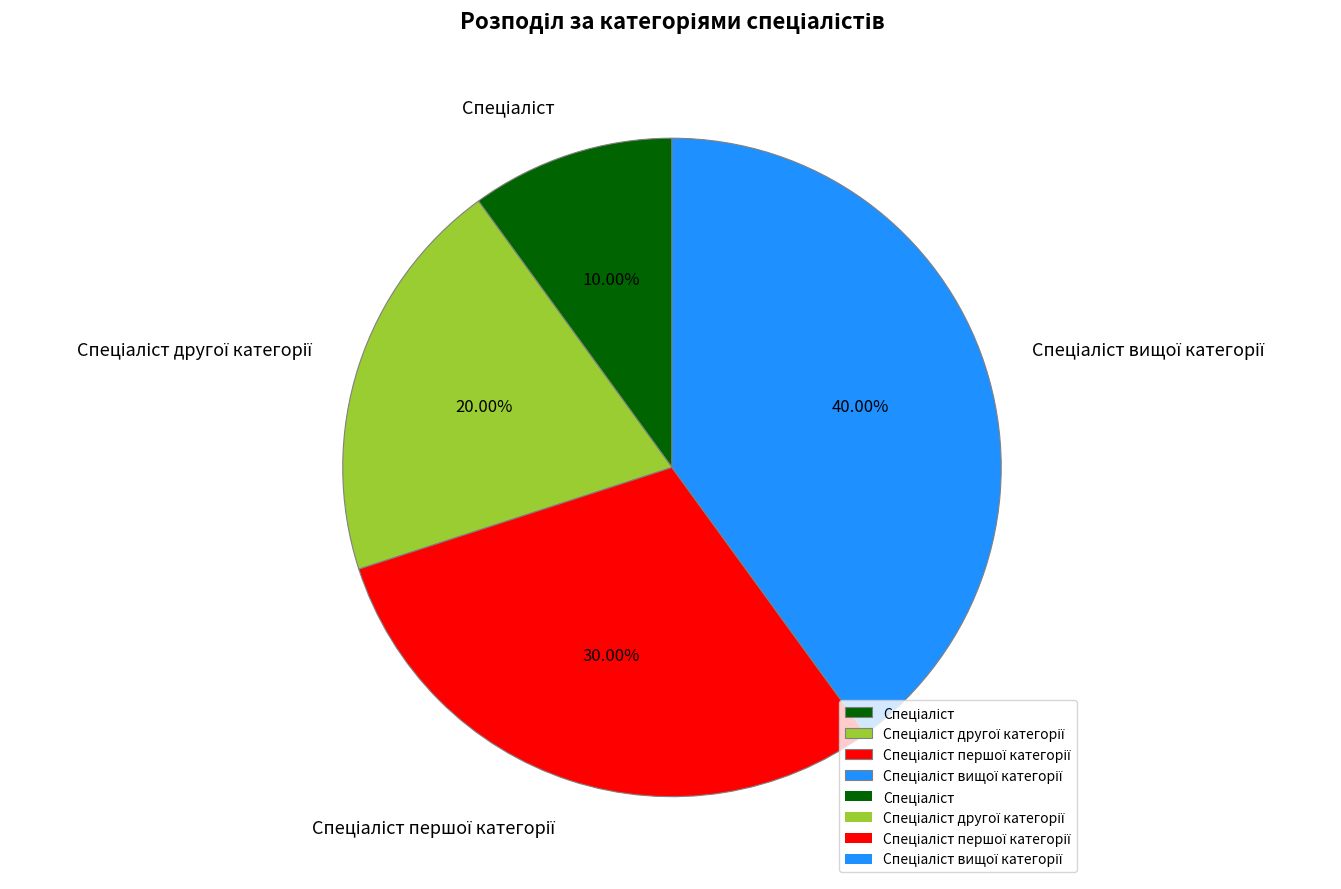

Is there a majority slice in this chart?

No